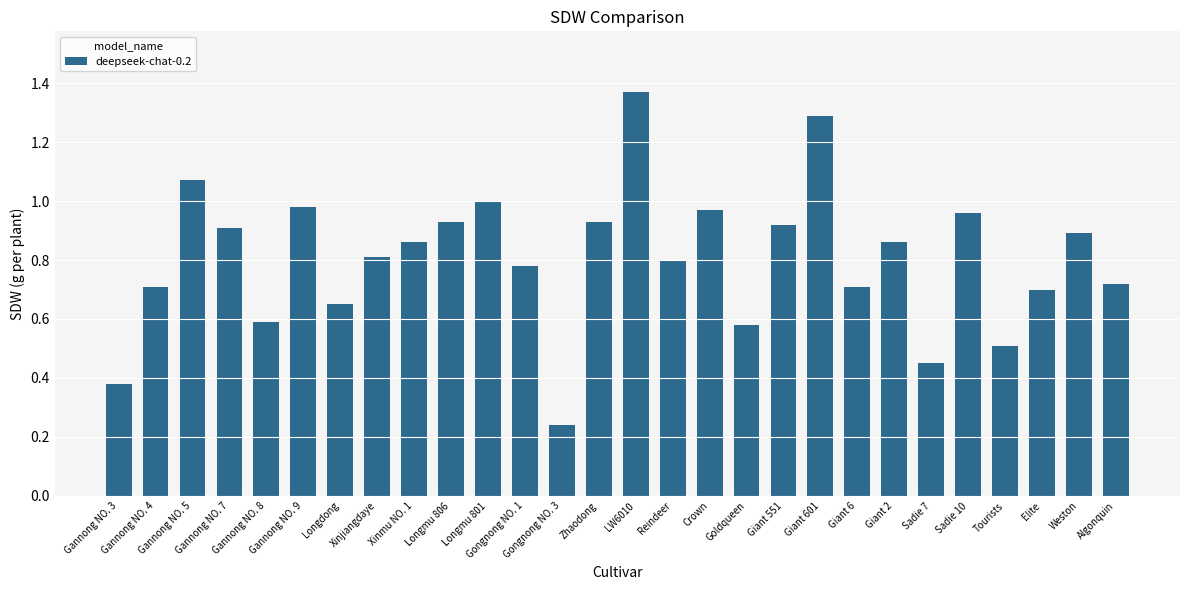

Which has a higher value, Sadie 7 or Xinjiangdaye?

Xinjiangdaye